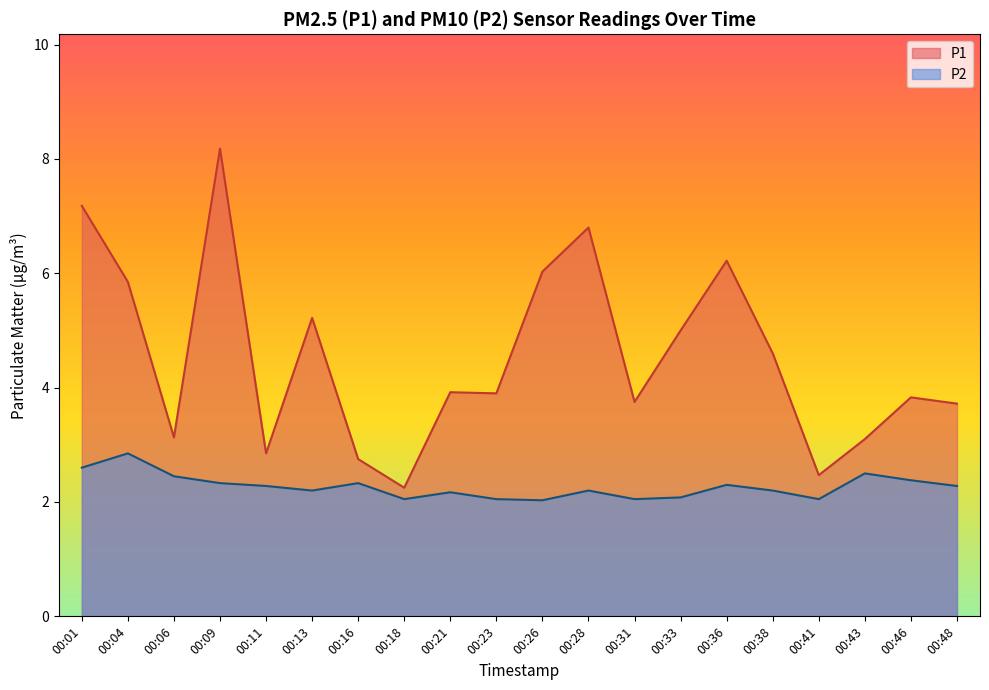

True or false: P2 and P1 cross at least once.

False